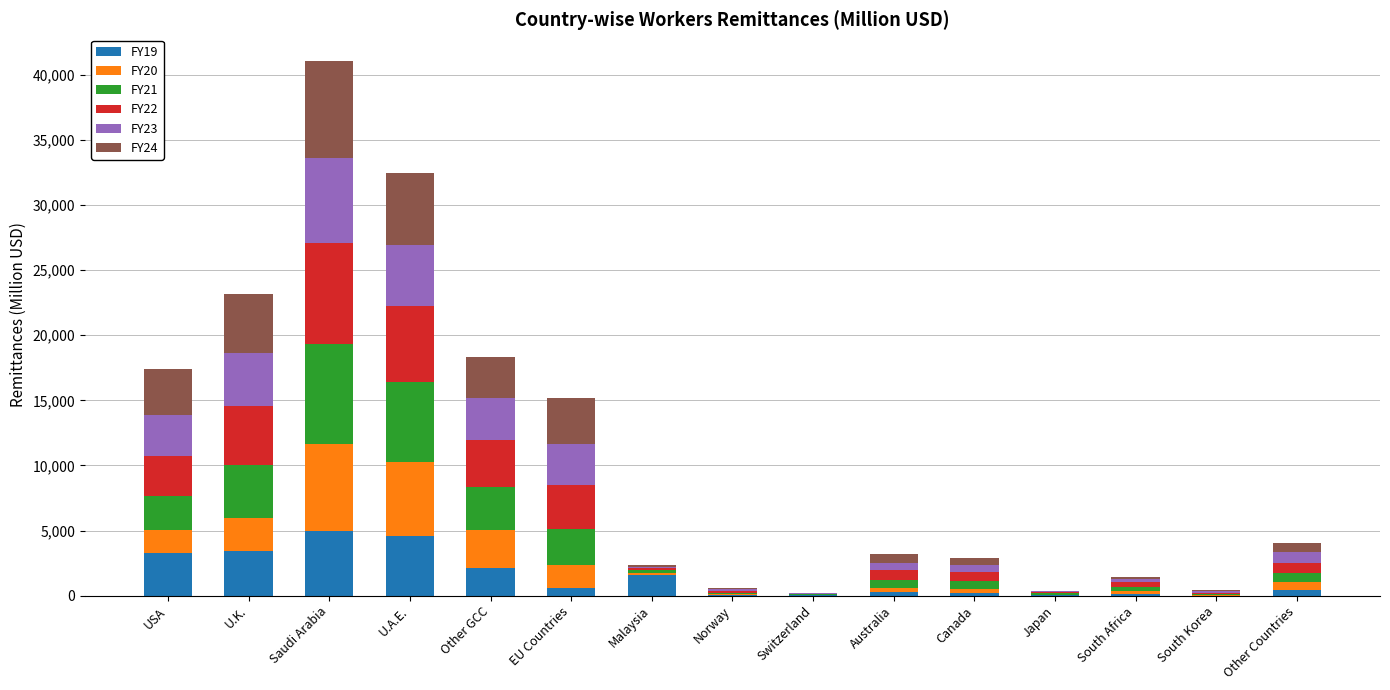

How many data points in FY19 are above 425?

8